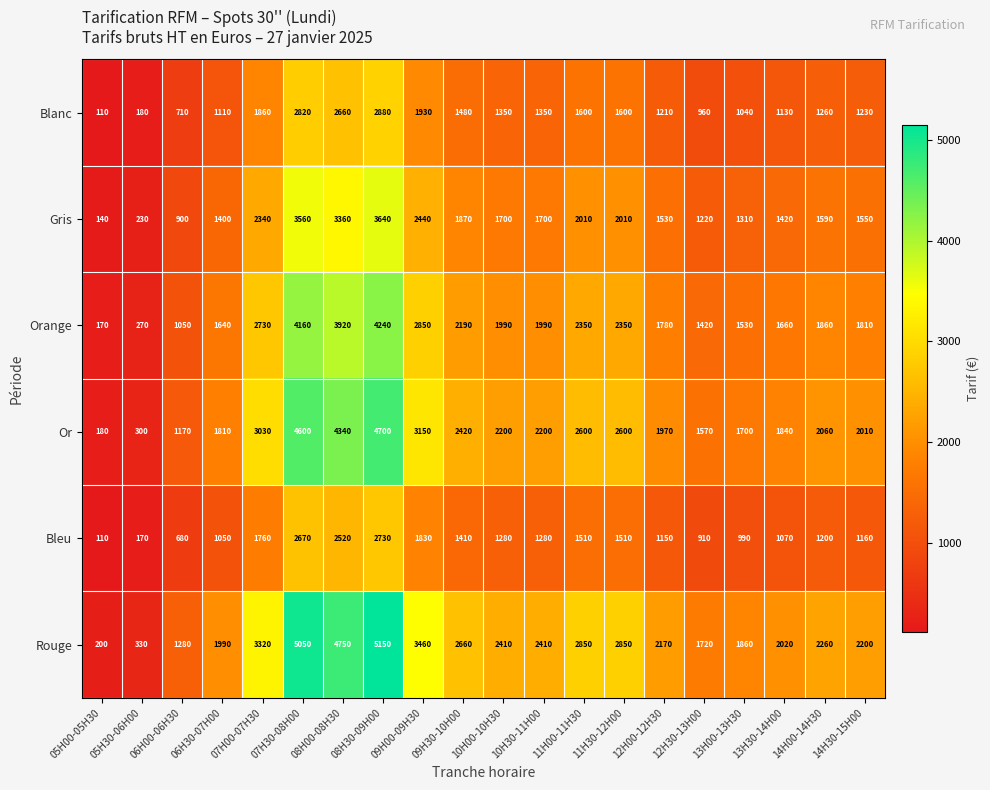

What is the lowest value of the Or series?

180